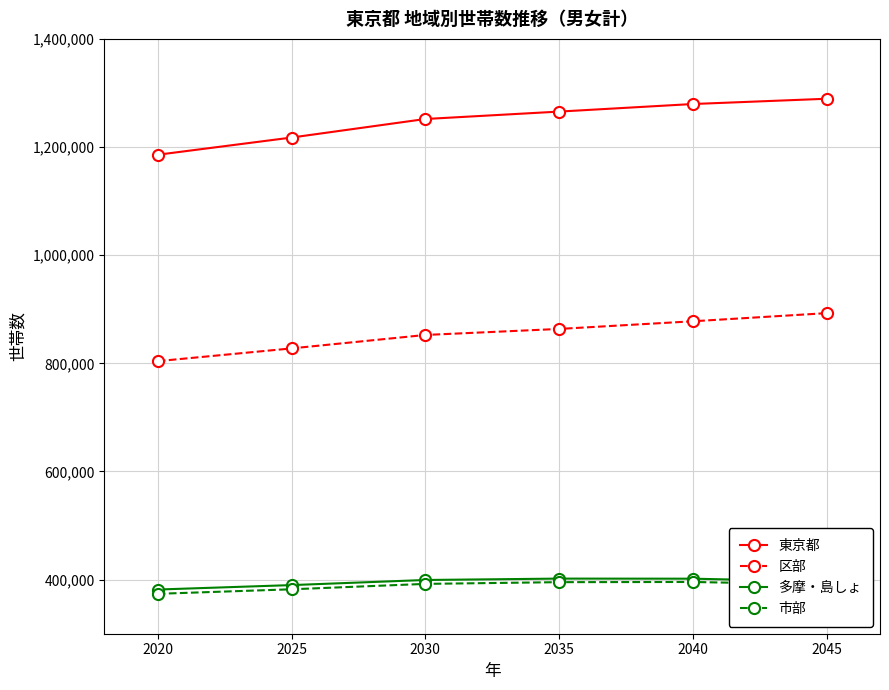

True or false: 多摩・島しょ and 区部 intersect in this chart.

False